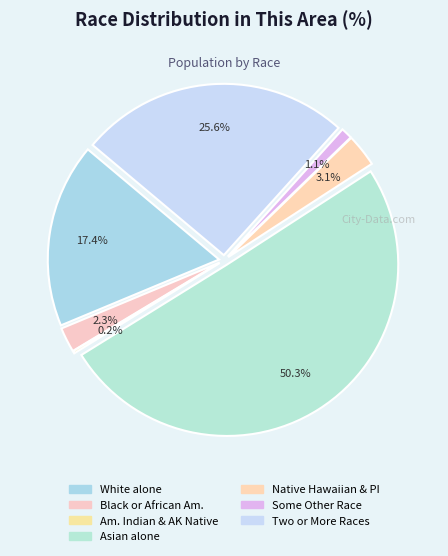

To the nearest percent, what percentage of the pie is Black or African American alone?

2%